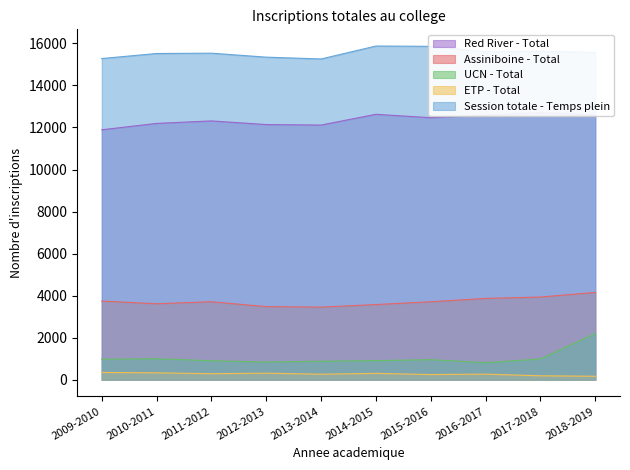

Rank the series by their maximum value, from highest to lowest.

Session totale - Temps plein, Red River - Total, Assiniboine - Total, UCN - Total, ETP - Total